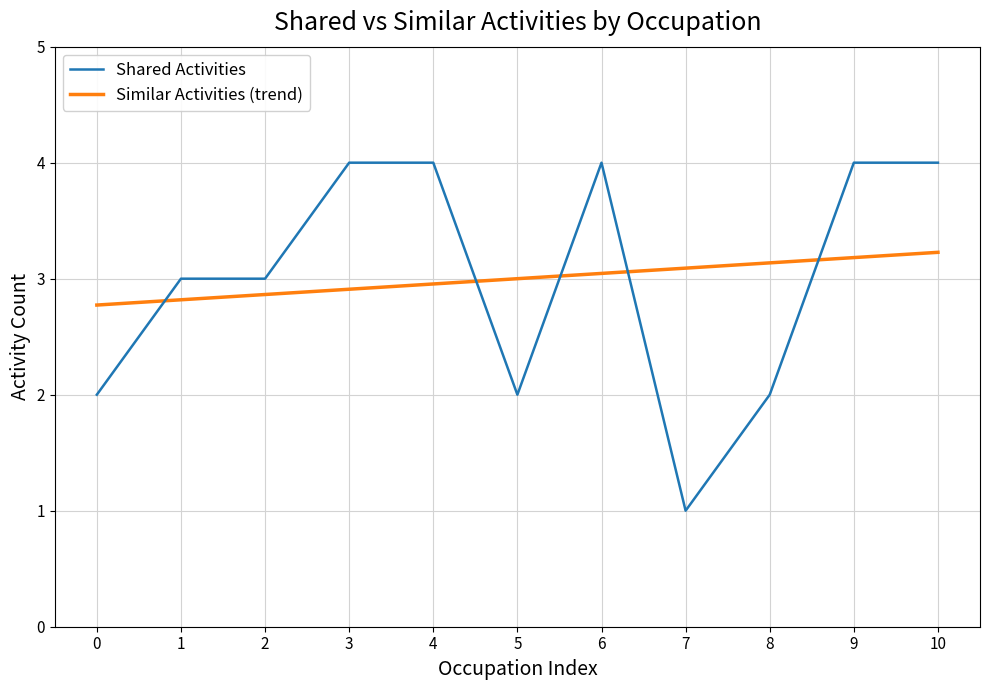

Reading left to right, what are all the values shown in this chart?

Shared Activities: 0=2.0	1=3.0	2=3.0	3=4.0	4=4.0	5=2.0	6=4.0	7=1.0	8=2.0	9=4.0	10=4.0
Similar Activities (trend): 0=2.8	1=2.8	2=2.9	3=2.9	4=3.0	5=3.0	6=3.0	7=3.1	8=3.1	9=3.2	10=3.2